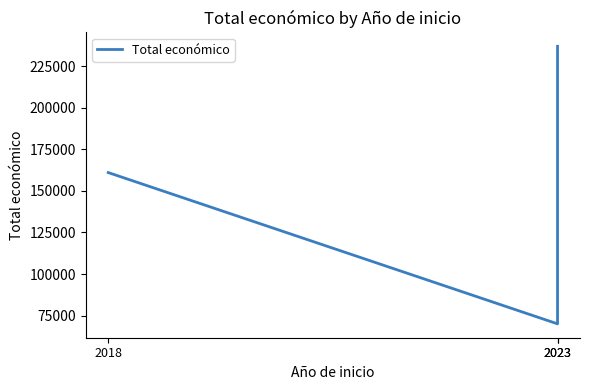

What is the greatest value displayed?

237042